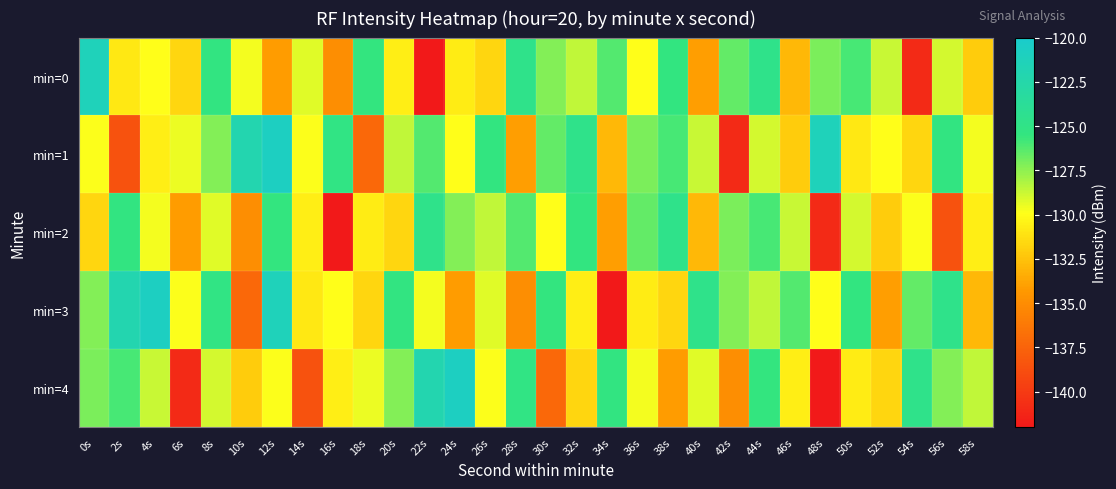

Reading left to right, transcribe all the data shown in this chart.

min=0: 0s=-121.3	2s=-130.9	4s=-129.9	6s=-131.6	8s=-125.3	10s=-129.7	12s=-134.1	14s=-129.2	16s=-134.9	18s=-125.6	20s=-130.6	22s=-142.0	24s=-130.7	26s=-131.7	28s=-124.7	30s=-127.2	32s=-128.5	34s=-126.2	36s=-130.0	38s=-125.4	40s=-134.1	42s=-126.6	44s=-124.8	46s=-132.9	48s=-127.1	50s=-126.0	52s=-128.8	54s=-140.9	56s=-129.0	58s=-132.1
min=1: 0s=-129.8	2s=-138.5	4s=-130.6	6s=-129.5	8s=-127.2	10s=-122.1	12s=-120.8	14s=-129.8	16s=-125.2	18s=-137.3	20s=-128.5	22s=-126.2	24s=-130.0	26s=-125.4	28s=-134.1	30s=-126.6	32s=-124.8	34s=-132.9	36s=-127.1	38s=-126.0	40s=-128.8	42s=-140.9	44s=-129.0	46s=-132.1	48s=-121.3	50s=-130.9	52s=-129.9	54s=-131.6	56s=-125.3	58s=-129.7
min=2: 0s=-131.6	2s=-125.3	4s=-129.7	6s=-134.1	8s=-129.2	10s=-134.9	12s=-125.6	14s=-130.6	16s=-142.0	18s=-130.7	20s=-131.7	22s=-124.7	24s=-127.2	26s=-128.5	28s=-126.2	30s=-130.0	32s=-125.4	34s=-134.1	36s=-126.6	38s=-124.8	40s=-132.9	42s=-127.1	44s=-126.0	46s=-128.8	48s=-140.9	50s=-129.0	52s=-132.1	54s=-129.8	56s=-138.5	58s=-130.6
min=3: 0s=-127.2	2s=-122.1	4s=-120.8	6s=-129.8	8s=-125.2	10s=-137.3	12s=-121.3	14s=-130.9	16s=-129.9	18s=-131.6	20s=-125.3	22s=-129.7	24s=-134.1	26s=-129.2	28s=-134.9	30s=-125.6	32s=-130.6	34s=-142.0	36s=-130.7	38s=-131.7	40s=-124.7	42s=-127.2	44s=-128.5	46s=-126.2	48s=-130.0	50s=-125.4	52s=-134.1	54s=-126.6	56s=-124.8	58s=-132.9
min=4: 0s=-127.1	2s=-126.0	4s=-128.8	6s=-140.9	8s=-129.0	10s=-132.1	12s=-129.8	14s=-138.5	16s=-130.6	18s=-129.5	20s=-127.2	22s=-122.1	24s=-120.8	26s=-129.8	28s=-125.2	30s=-137.3	32s=-131.6	34s=-125.3	36s=-129.7	38s=-134.1	40s=-129.2	42s=-134.9	44s=-125.6	46s=-130.6	48s=-142.0	50s=-130.7	52s=-131.7	54s=-124.7	56s=-127.2	58s=-128.5